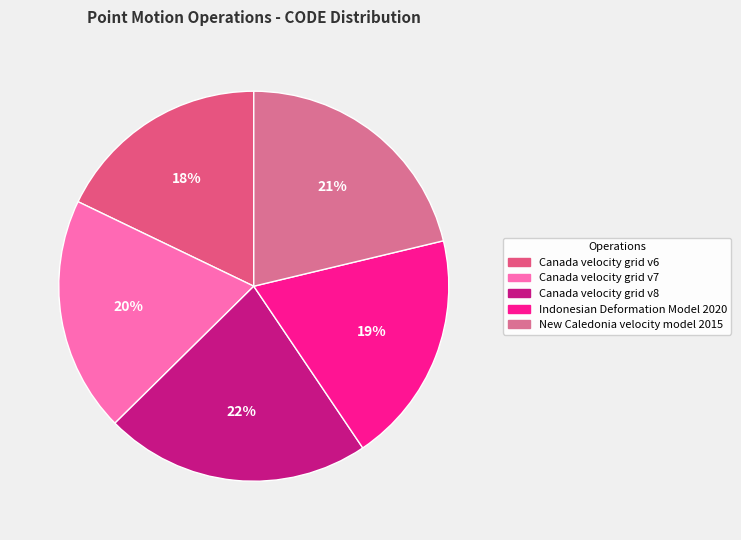

Approximately how many times larger is the value at Canada velocity grid v7 compared to Canada velocity grid v8?

0.9